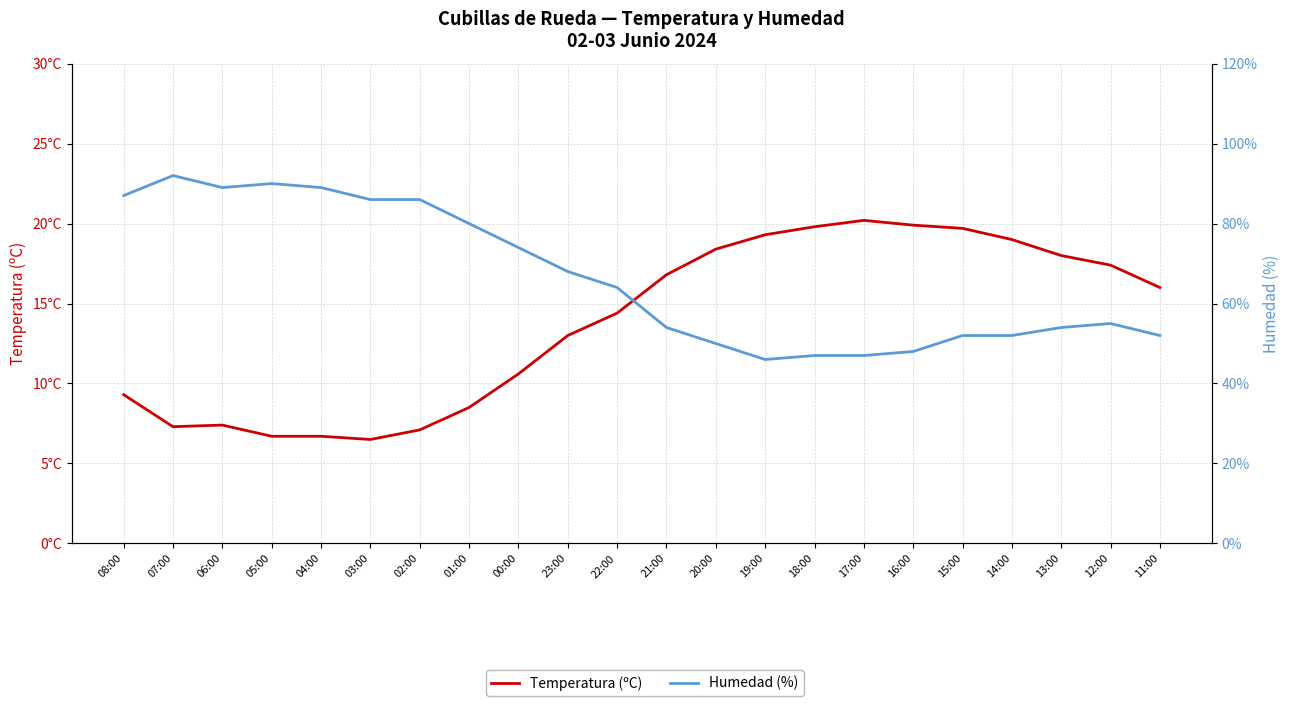

What value does the Humedad (%) series have at 12:00?

55.0